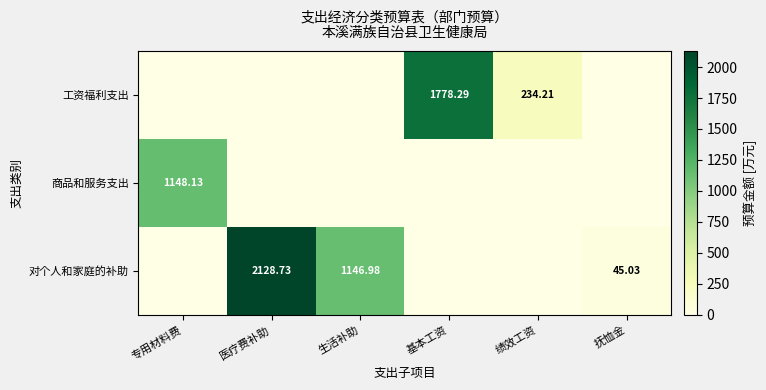

Is the value of 工资福利支出 at 基本工资 greater than the value of 对个人和家庭的补助 at 生活补助?

Yes